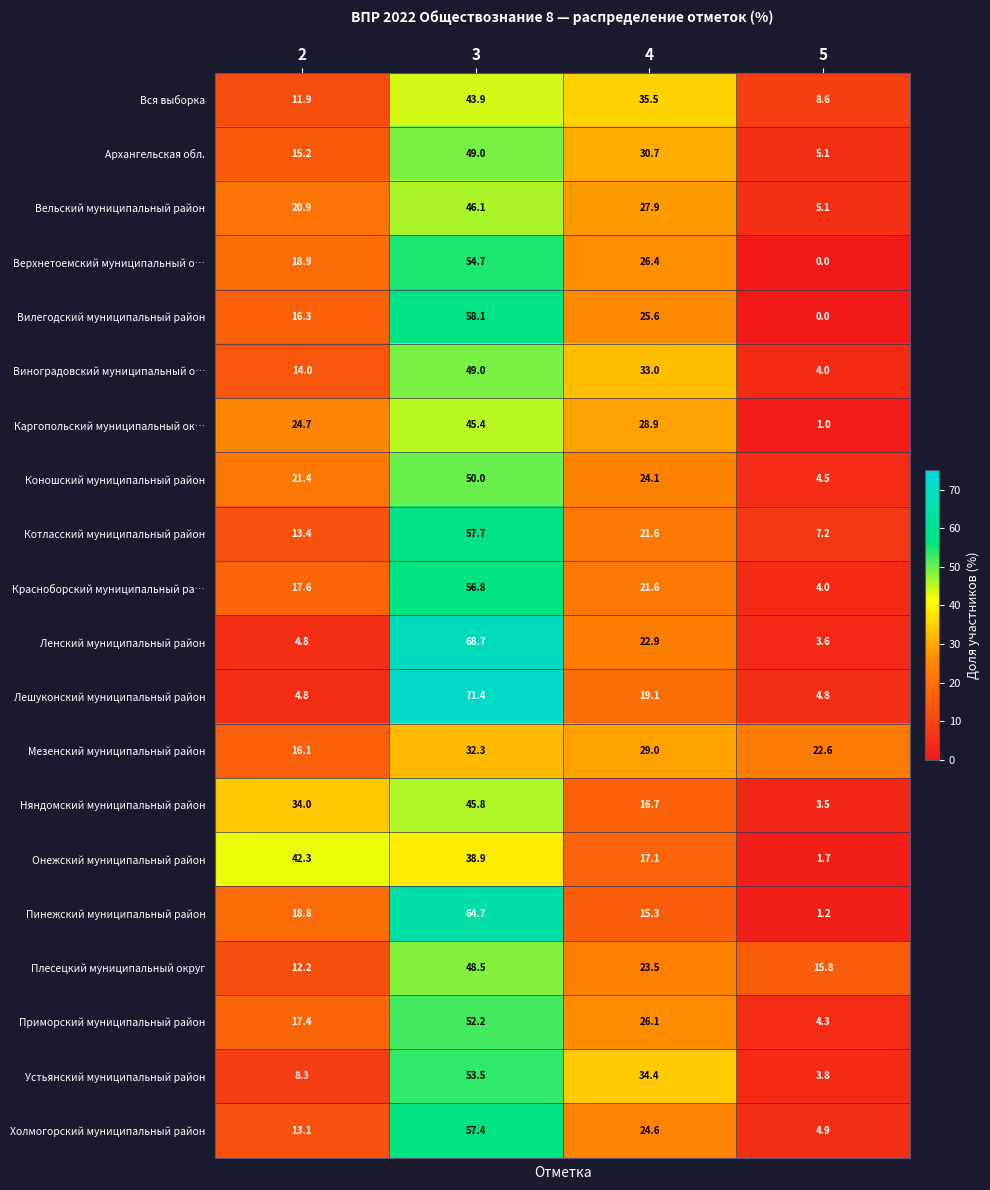

The Ленский муниципальный район series shows 68.7 at 3. True or false?

True